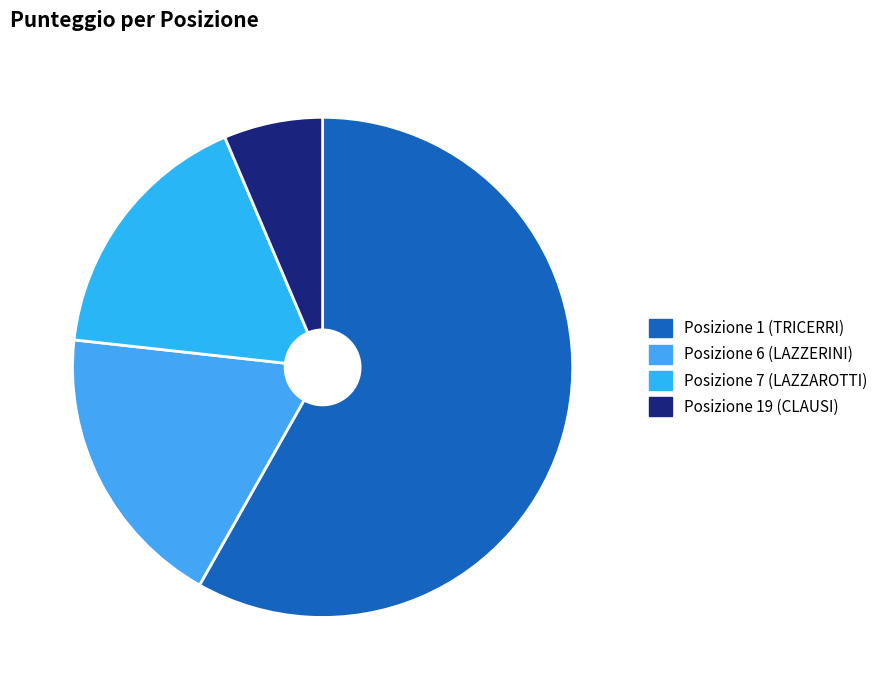

Rank the categories by value from lowest to highest.

Posizione 19 (CLAUSI), Posizione 7 (LAZZAROTTI), Posizione 6 (LAZZERINI), Posizione 1 (TRICERRI)